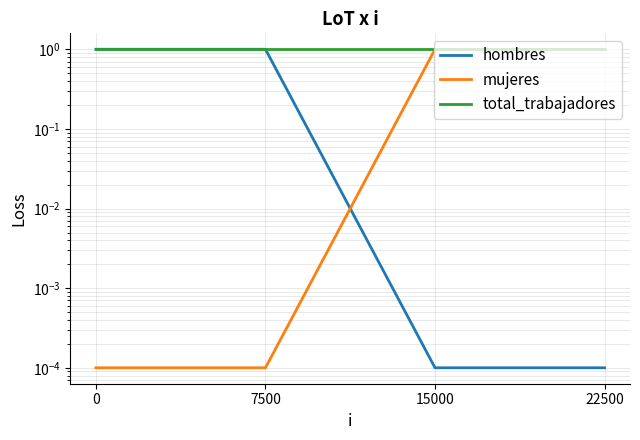

What is the average value of the total_trabajadores series?

1.0